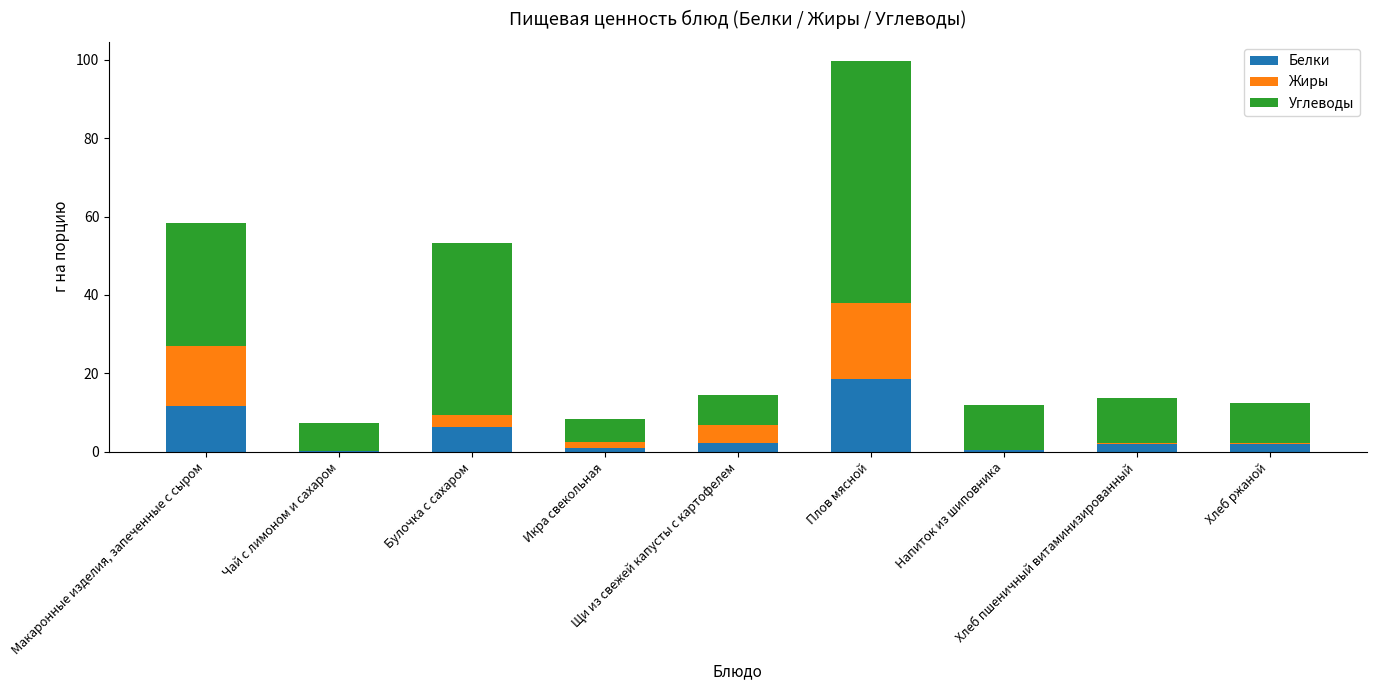

Count the number of categories in the chart.

9